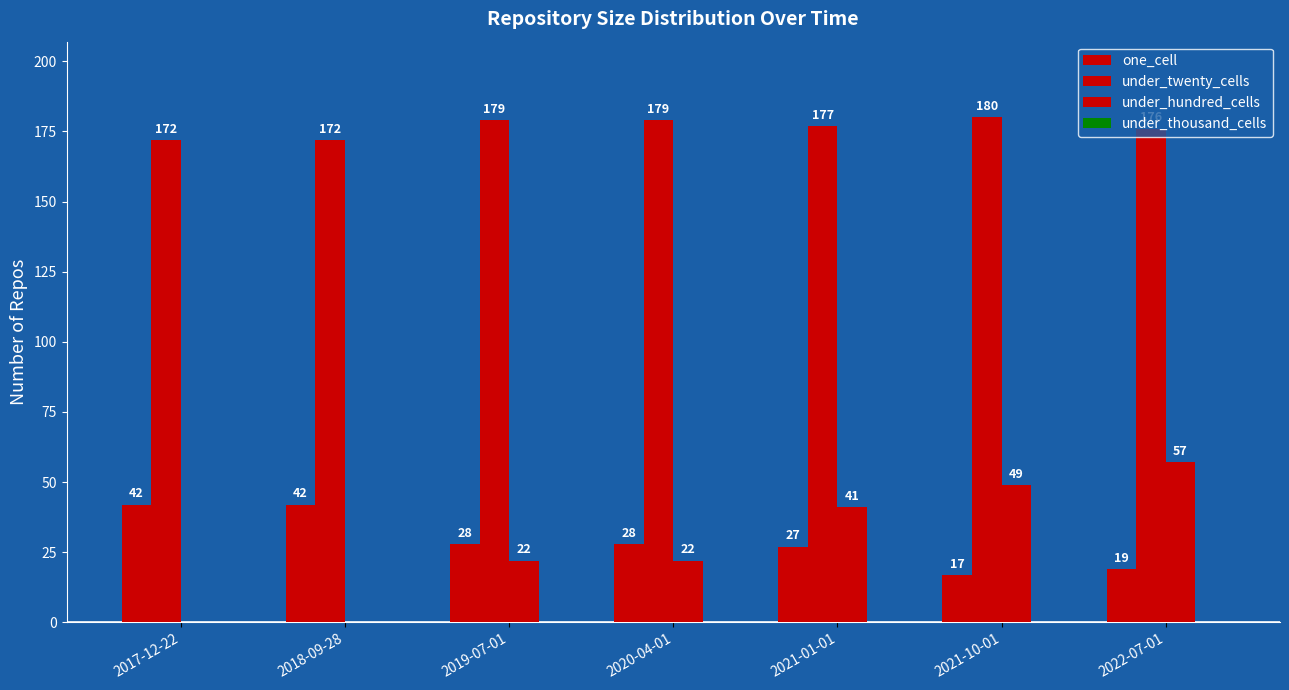

What is the approximate value of under_hundred_cells at 2022-07-01, to the nearest 10?

60